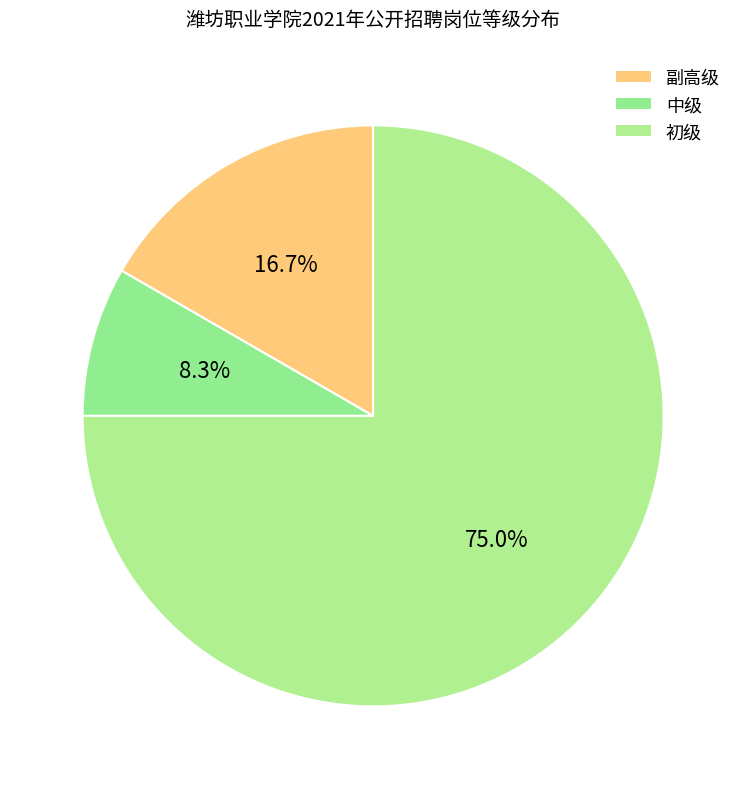

Which category has the smallest portion of the pie?

中级